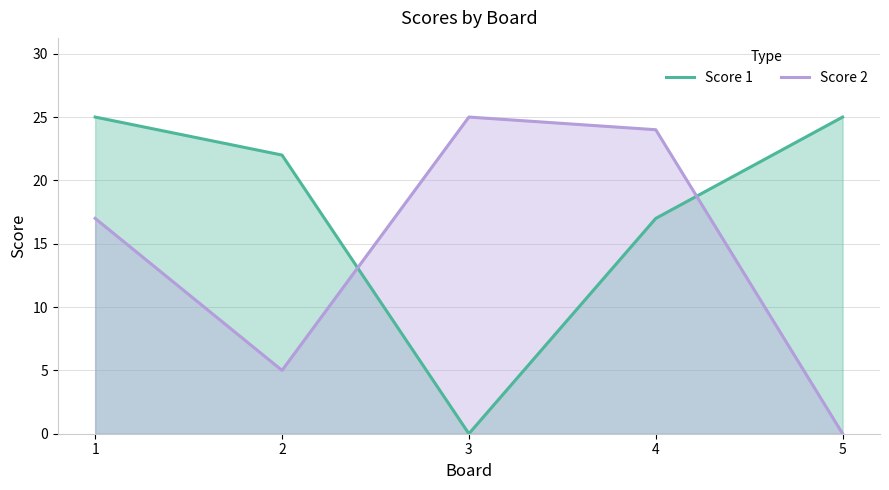

List the series in order of their peak value, lowest first.

Score 1, Score 2